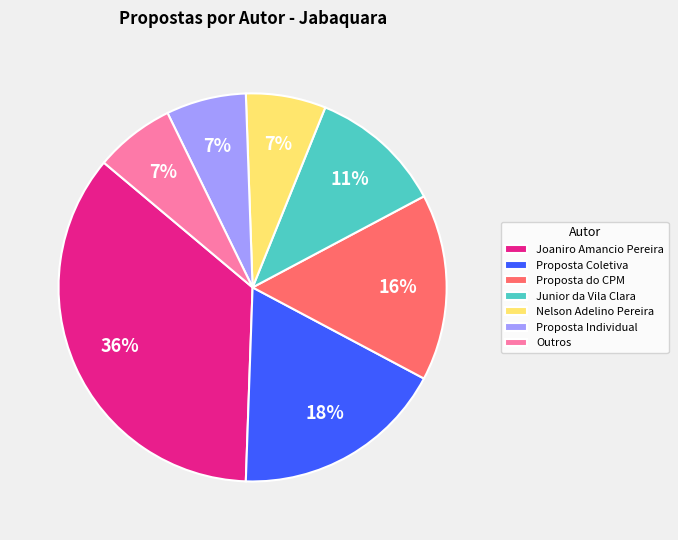

Combined, do Outros and Proposta Coletiva account for over 50%?

No